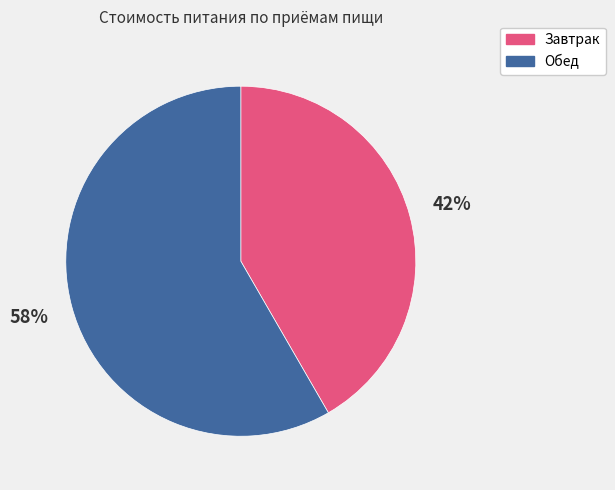

Which category accounts for the majority?

Обед